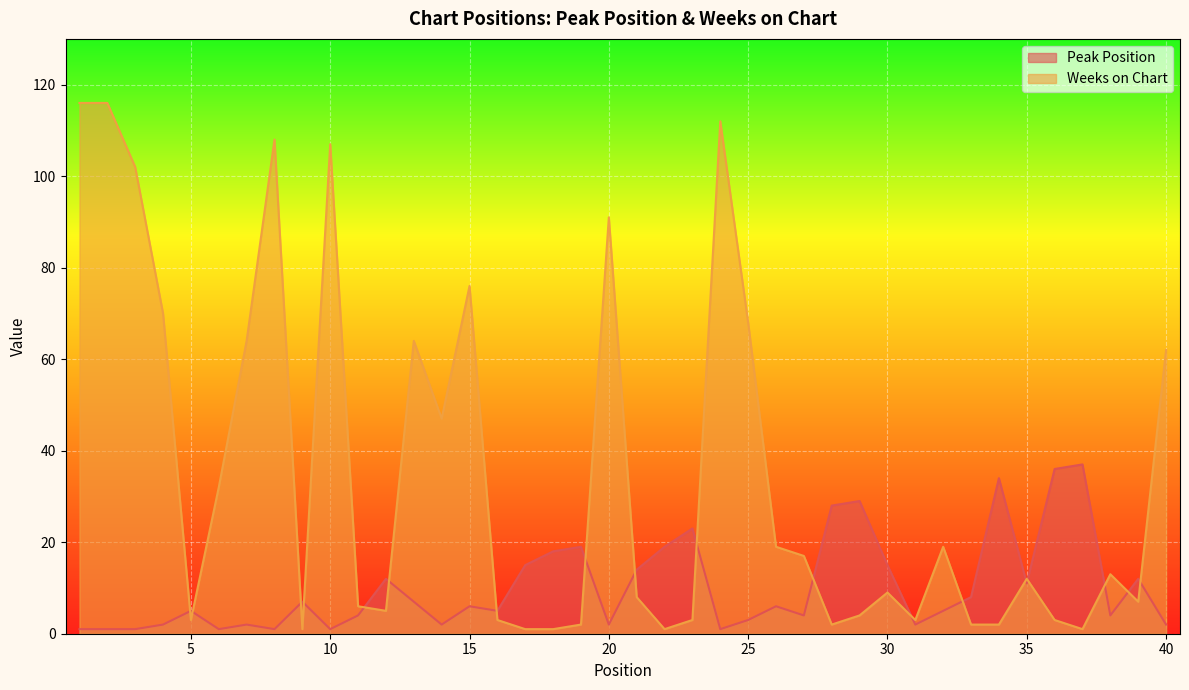

True or false: Weeks on Chart and Peak Position intersect in this chart.

True